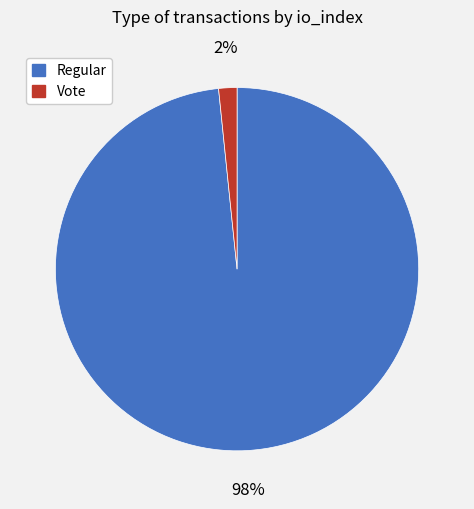

How many slices are in this pie chart?

2